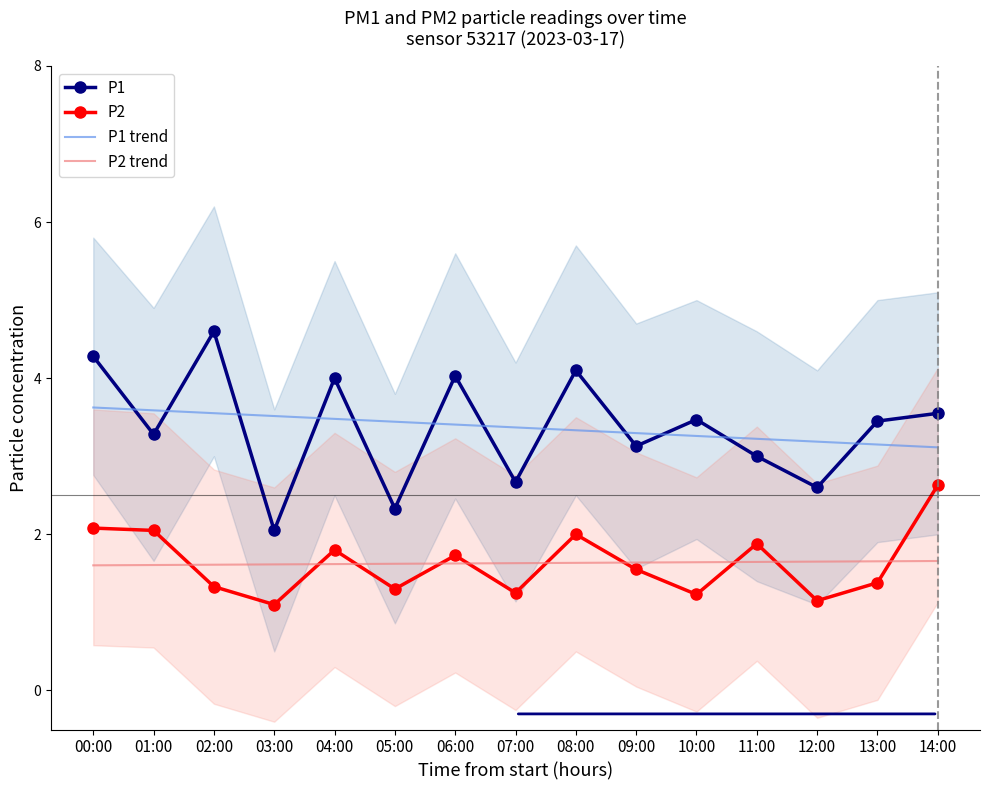

What is the maximum value for P2?

2.6